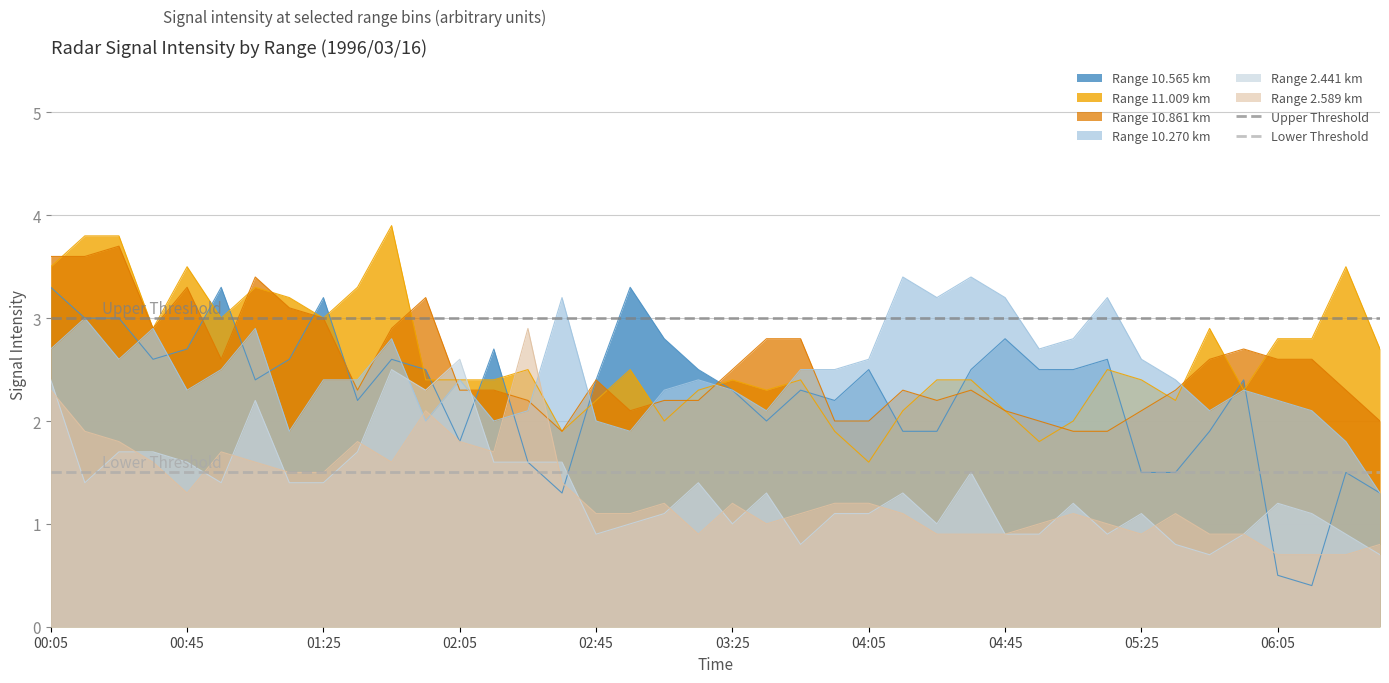

After their last crossing, which series has the higher values: Range 11.009 km or Range 2.441 km?

Range 11.009 km